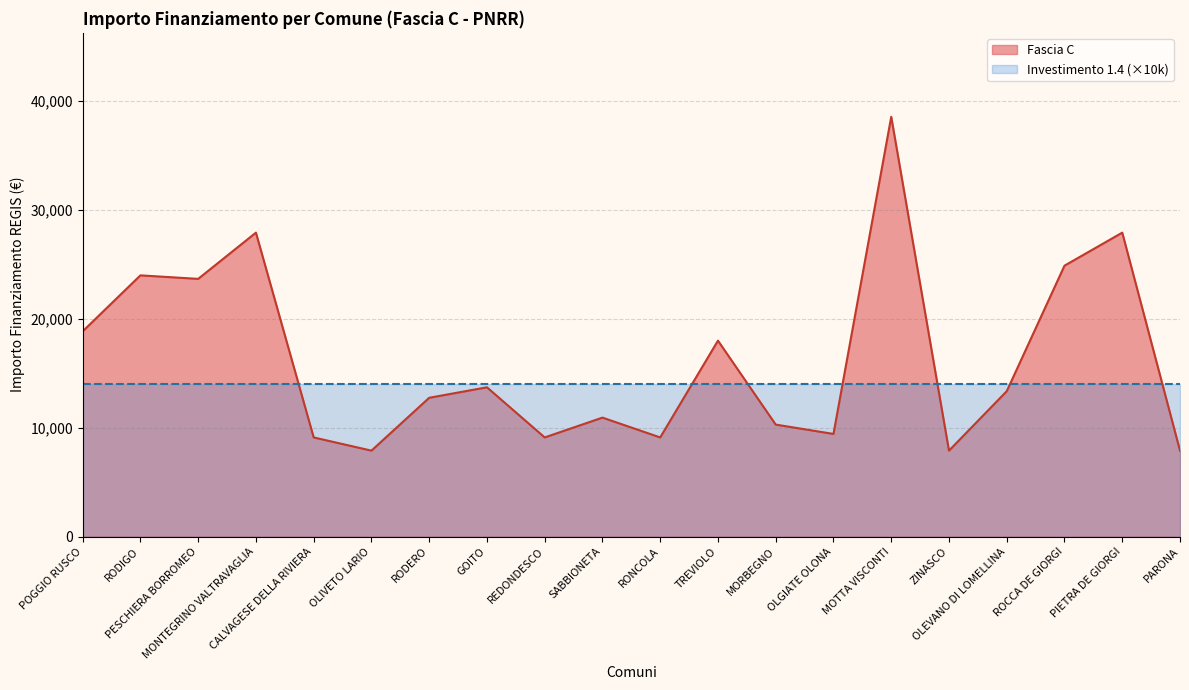

Reading left to right, extract all data points from this chart.

18854	23996	23673	27922	9105	7891	12747	13712	9105	10926	9105	17997	10284	9427	38565	7891	13354	24887	27922	7891